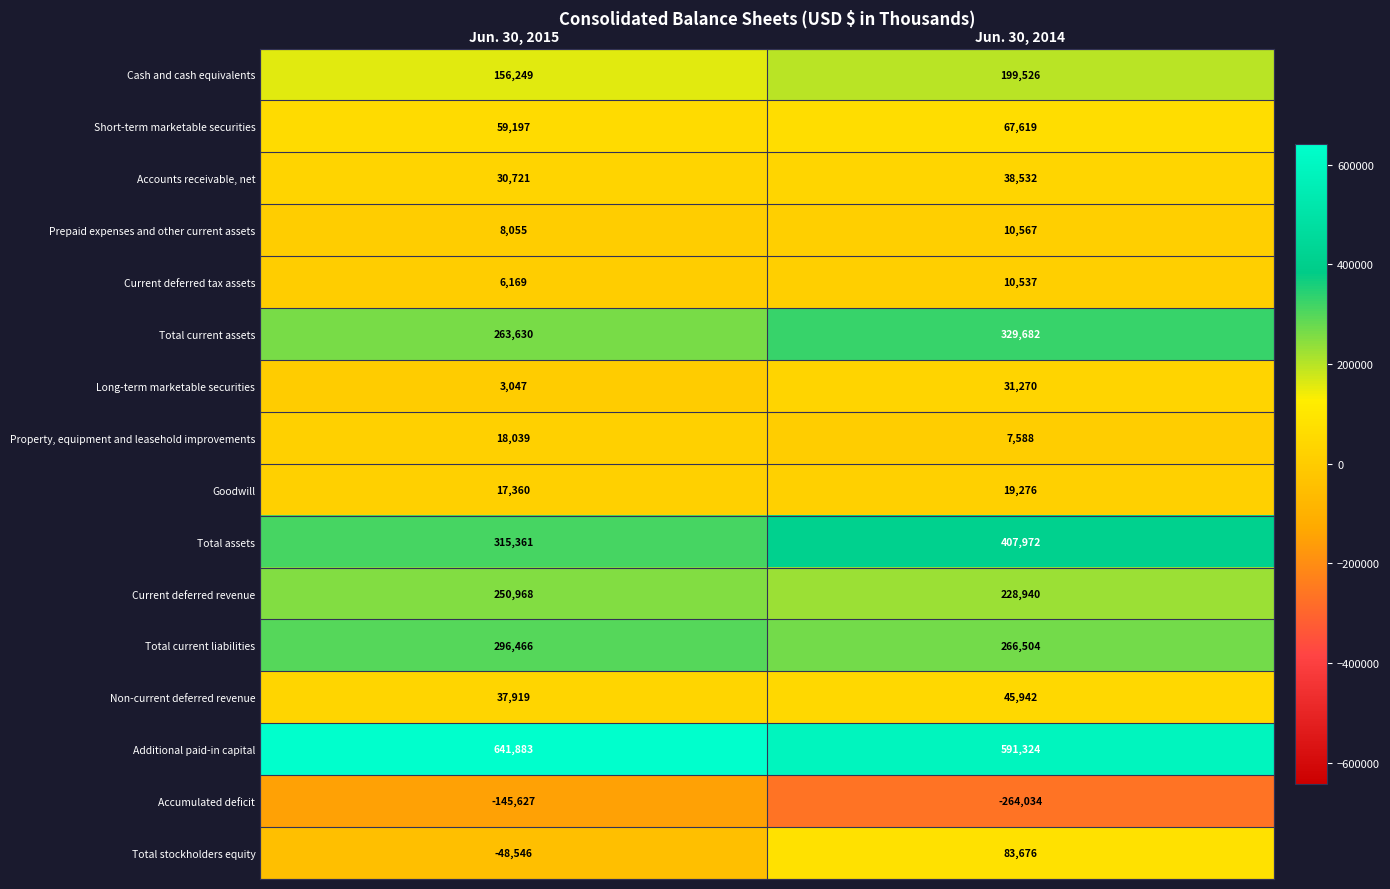

What is the difference between the highest and lowest values at Jun. 30, 2014?

855358